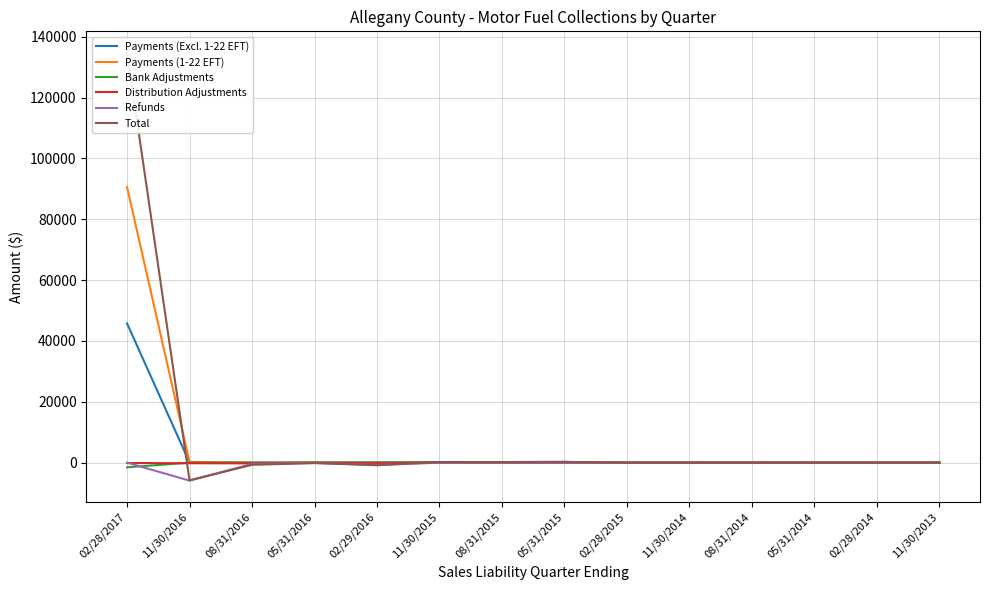

List the labels in order of Refunds value, smallest first.

11/30/2016, 02/29/2016, 08/31/2016, 05/31/2016, 11/30/2015, 11/30/2013, 02/28/2017, 08/31/2015, 05/31/2015, 02/28/2015, 11/30/2014, 08/31/2014, 05/31/2014, 02/28/2014